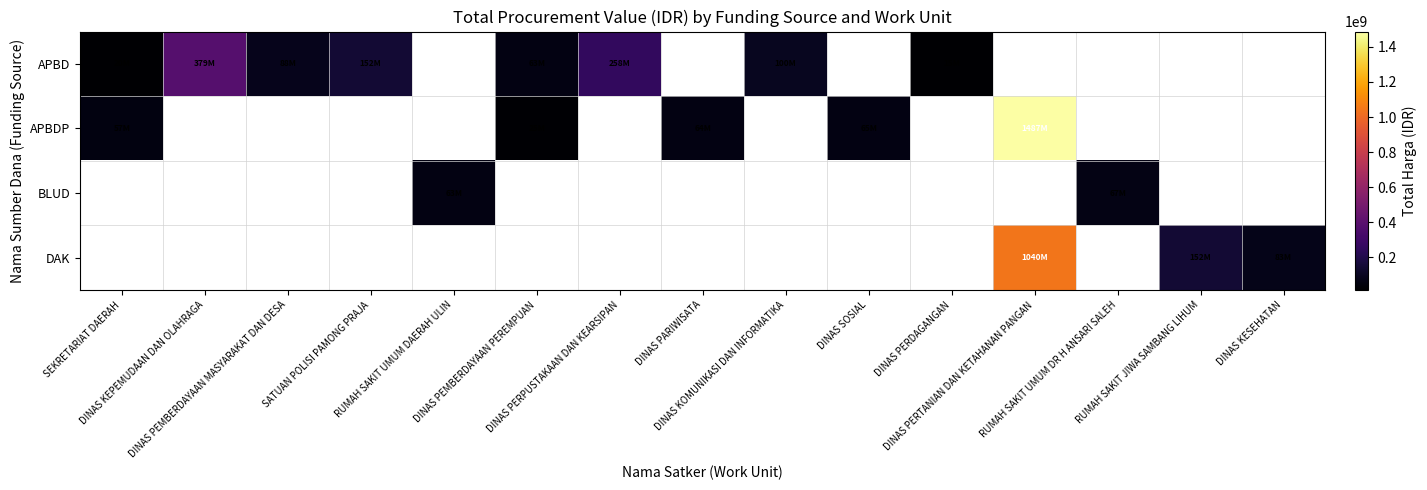

Between DINAS KEPEMUDAAN DAN OLAHRAGA and DINAS PEMBERDAYAAN PEREMPUAN, which is larger?

DINAS KEPEMUDAAN DAN OLAHRAGA